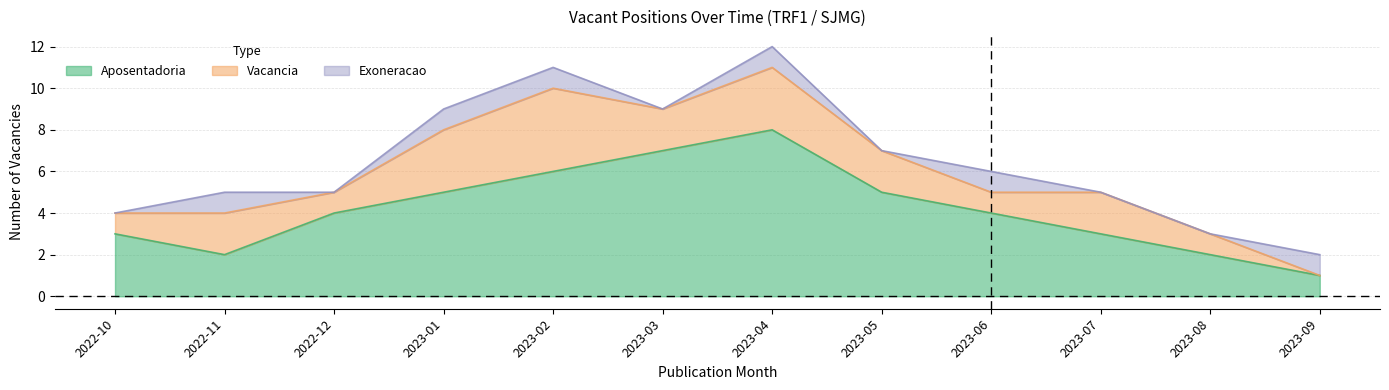

Reading left to right, transcribe all the data shown in this chart.

Aposentadoria: 3	2	4	5	6	7	8	5	4	3	2	1
Vacancia: 1	2	1	3	4	2	3	2	1	2	1	0
Exoneracao: 0	1	0	1	1	0	1	0	1	0	0	1